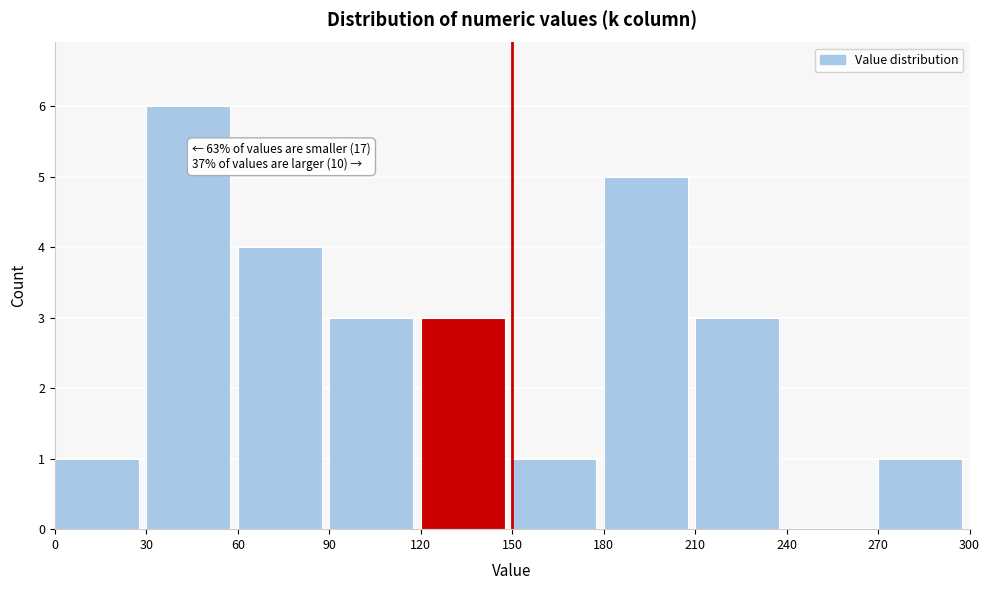

Which range on the x-axis has the tallest bar?

30 to 60